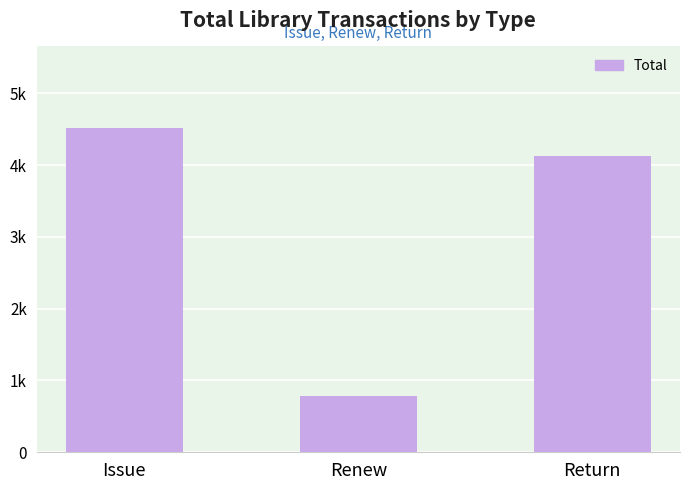

Are the bars horizontal?

No